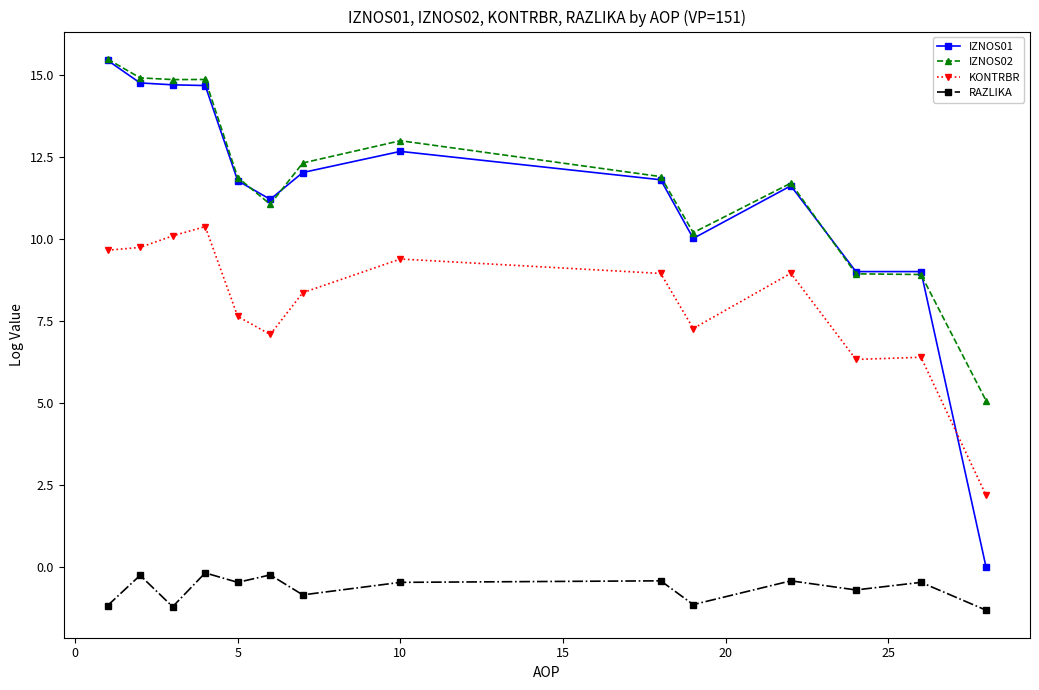

Which series has the widest spread of values?

IZNOS01